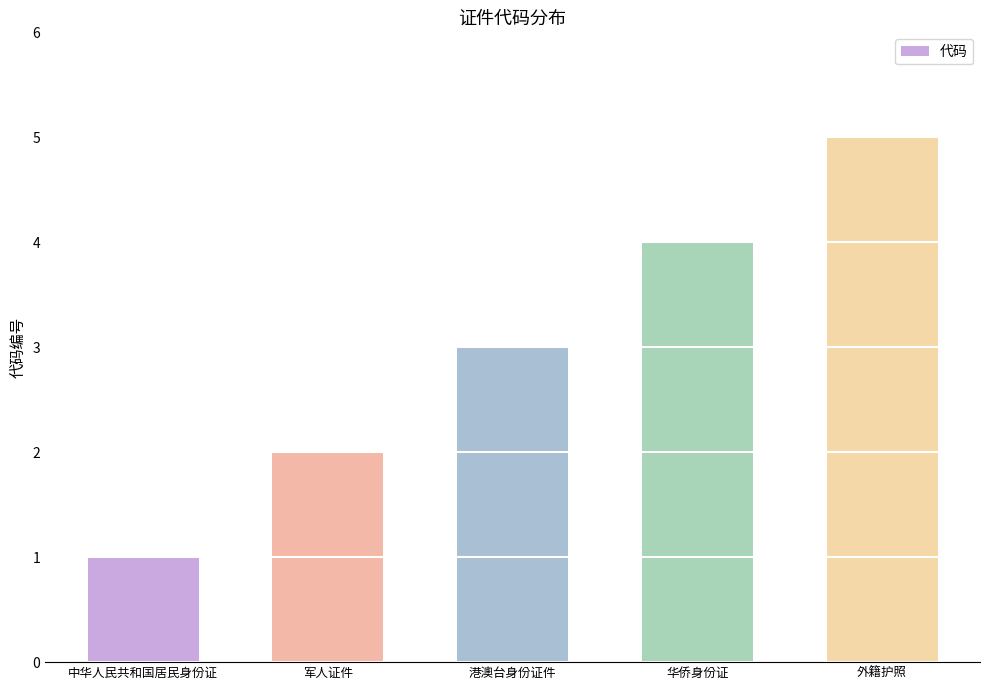

Where is the data nearest to the value 3?

港澳台身份证件